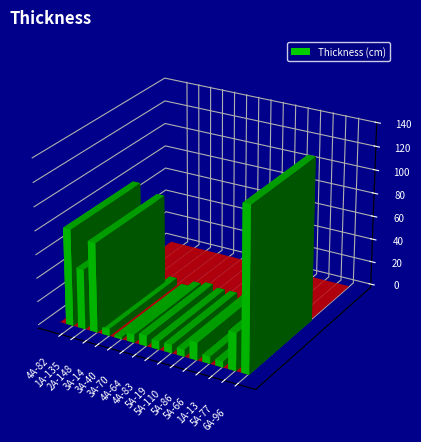

What is the sum of all values?

449